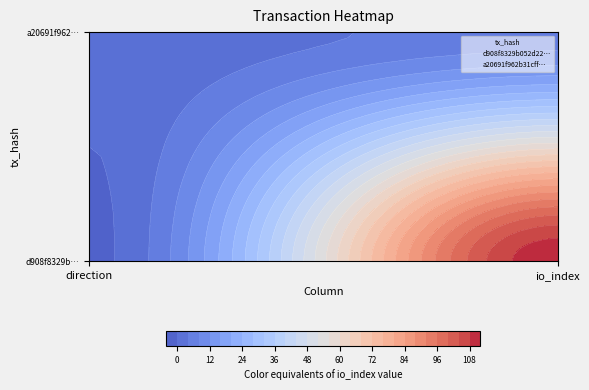

Which series has the widest spread of values?

d908f8329b052d22…